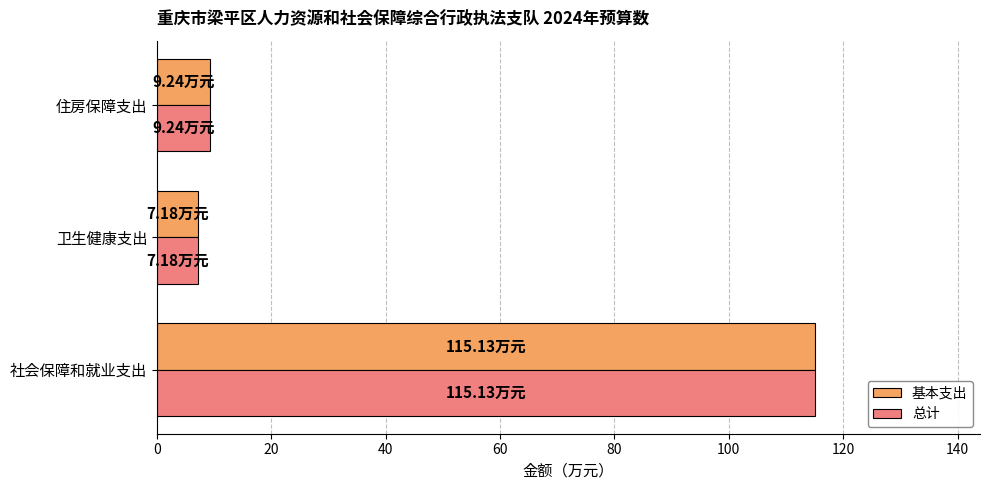

At which label is 基本支出 closest to 61?

住房保障支出